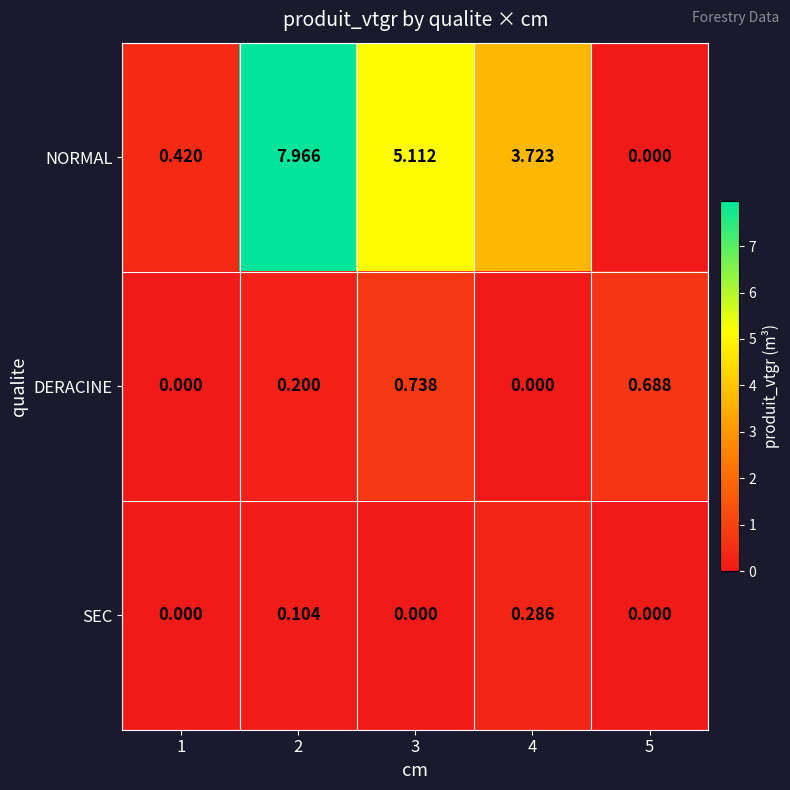

List the series in order of their peak value, highest first.

NORMAL, DERACINE, SEC